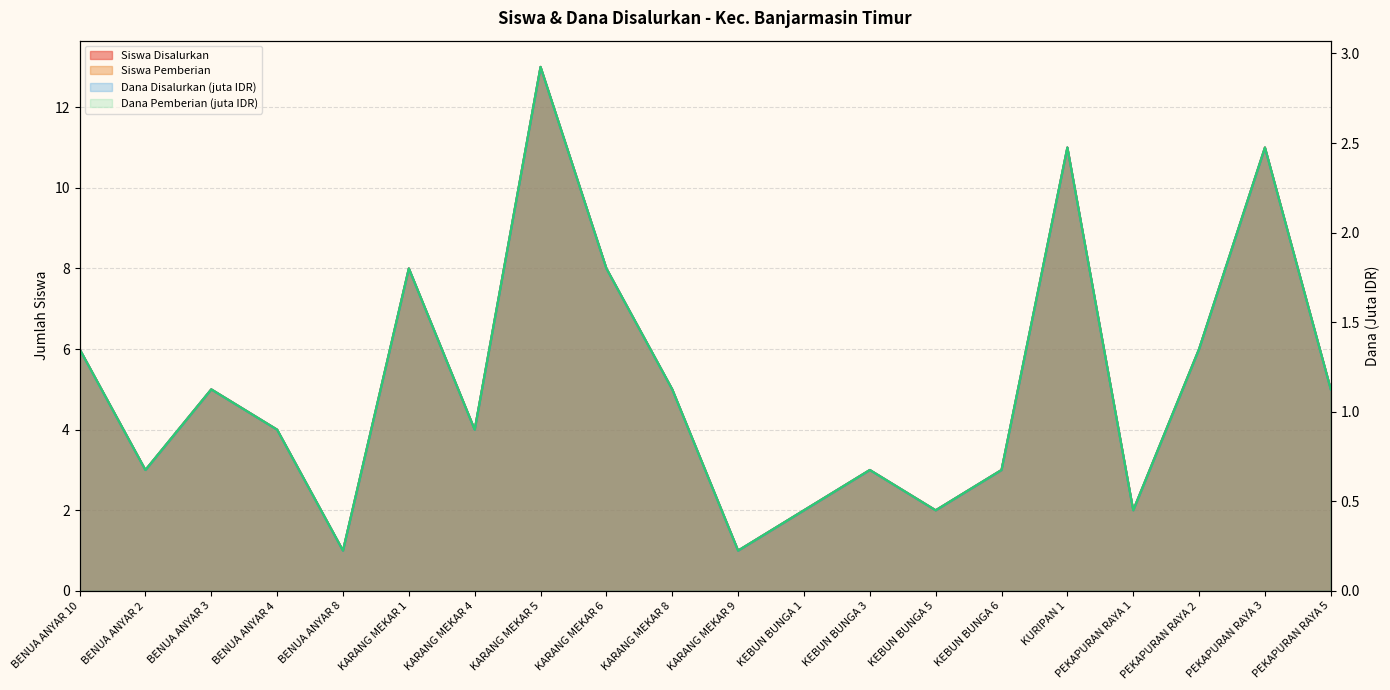

How many lines are shown in the chart?

4